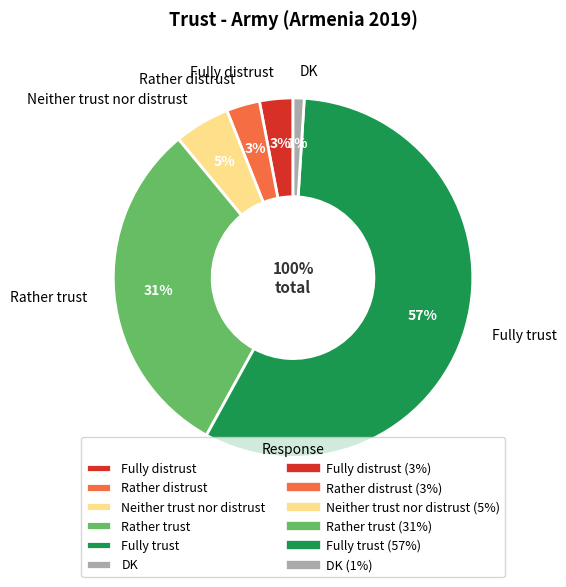

Which category has the biggest portion of the pie?

Fully trust